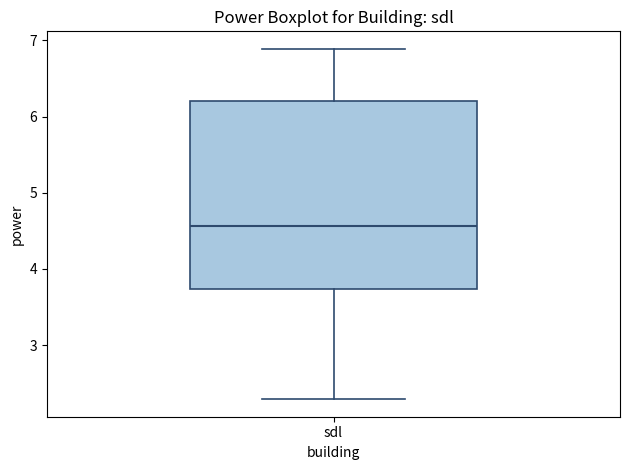

Read this box plot against the y-axis: the position of the median line, the range covered by the box, and the ends of both whiskers. The values are not printed on the chart, so give them approximately, as read against the axis.

median 4.6, box 3.7 to 6.2, whiskers 2.3 to 6.9